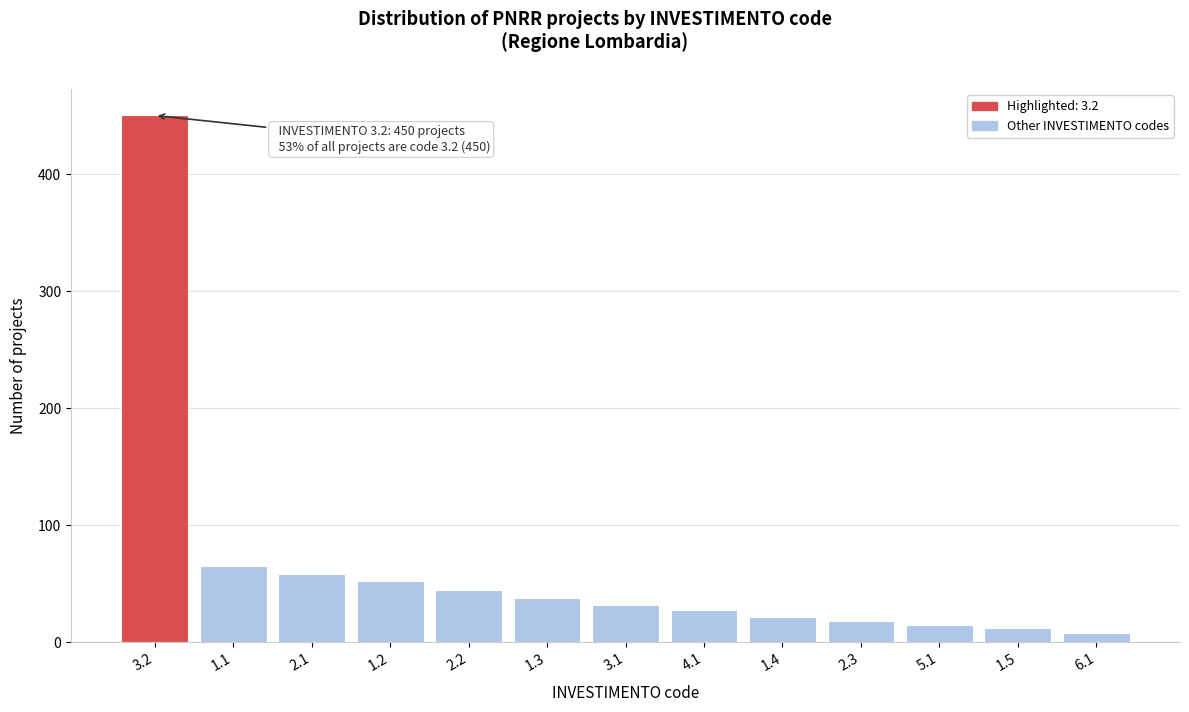

Reading right to left, transcribe all the data shown in this chart.

6.1=8	1.5=12	5.1=15	2.3=18	1.4=22	4.1=28	3.1=32	1.3=38	2.2=45	1.2=52	2.1=58	1.1=65	3.2=450